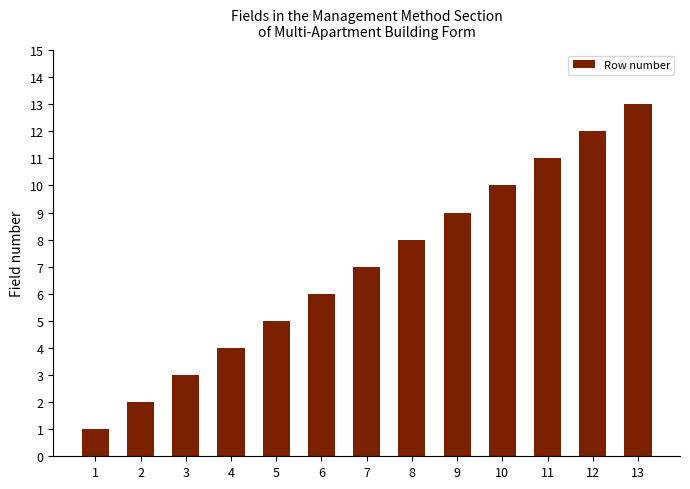

How many data points are less than 7?

6